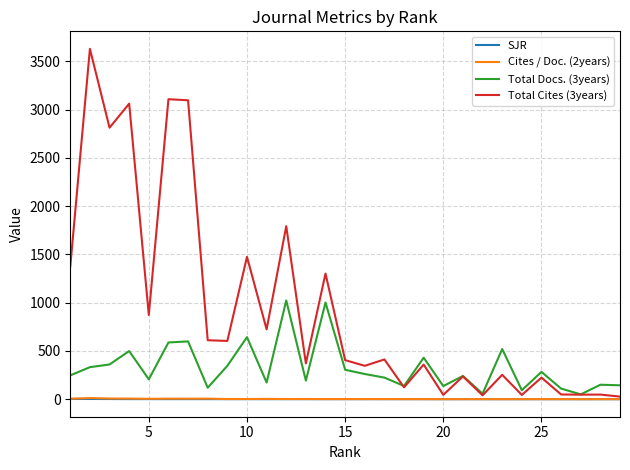

What is the maximum value shown in the chart?

3631.0